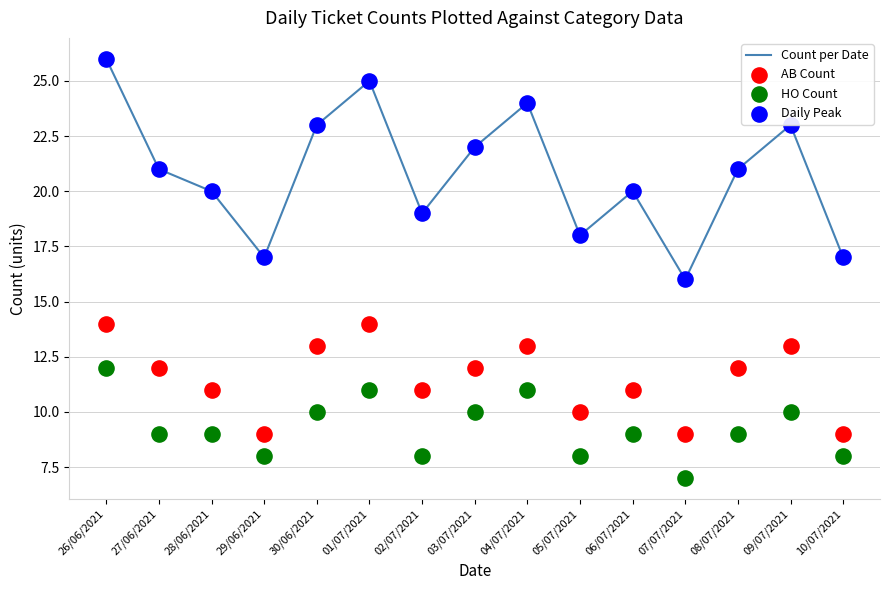

Which series reaches the maximum Y coordinate?

Count per Date